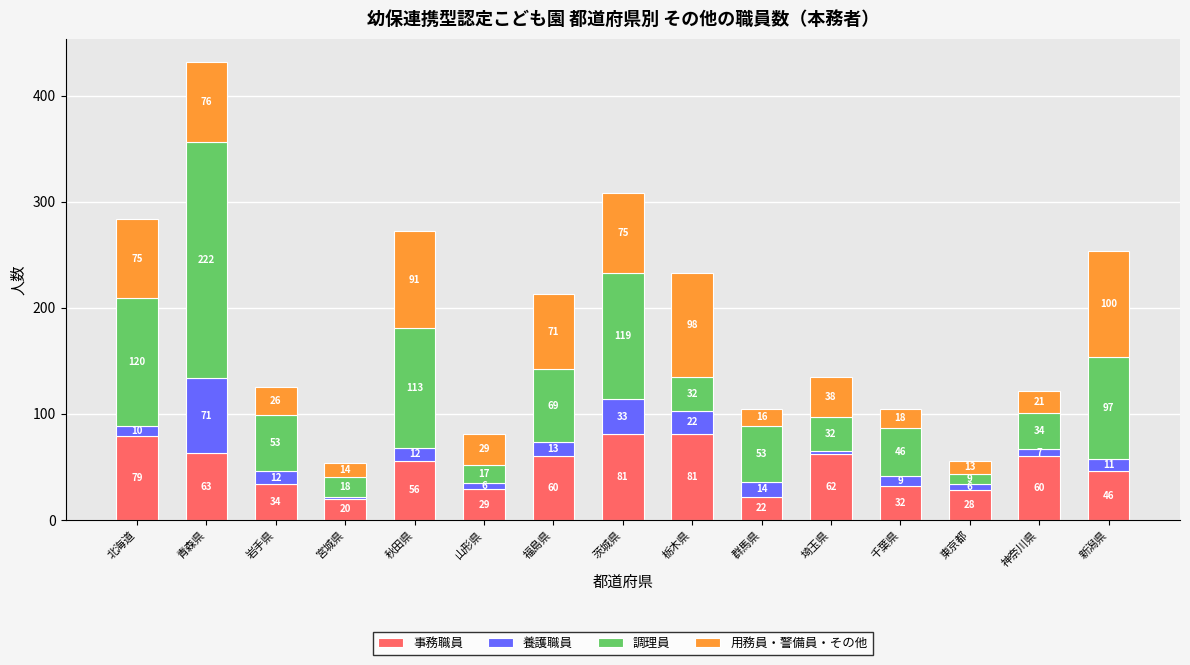

Reading right to left, transcribe the values for 事務職員.

46	60	28	32	62	22	81	81	60	29	56	20	34	63	79